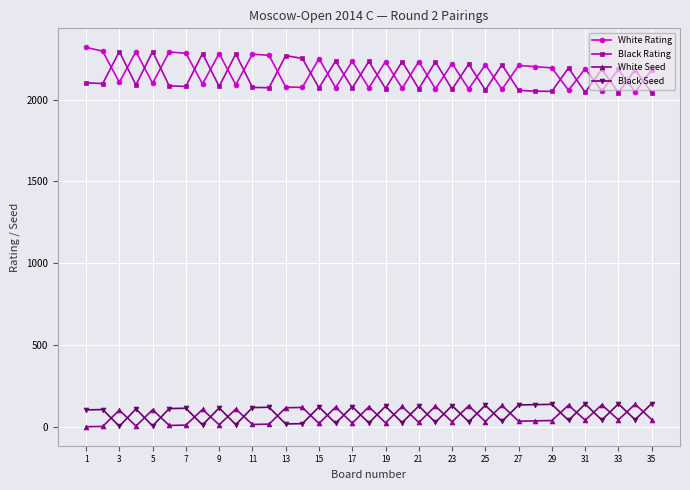

What is the difference between the maximum and minimum values in the Black Seed series?

139